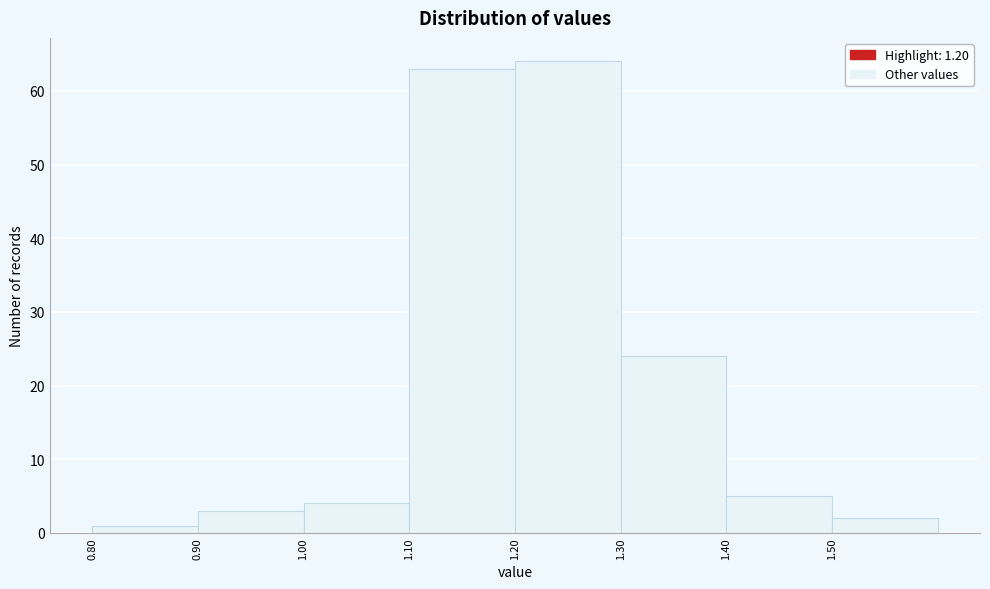

Reading left to right, transcribe this chart: for each bar, give the range it covers on the x-axis and its height. The values are not printed on the chart, so give them approximately, as read against the axis.

0.8 to 0.9: 1
0.9 to 1.0: 3
1.0 to 1.1: 4
1.1 to 1.2: 63
1.2 to 1.3: 64
1.3 to 1.4: 24
1.4 to 1.5: 5
1.5 to 1.6: 2